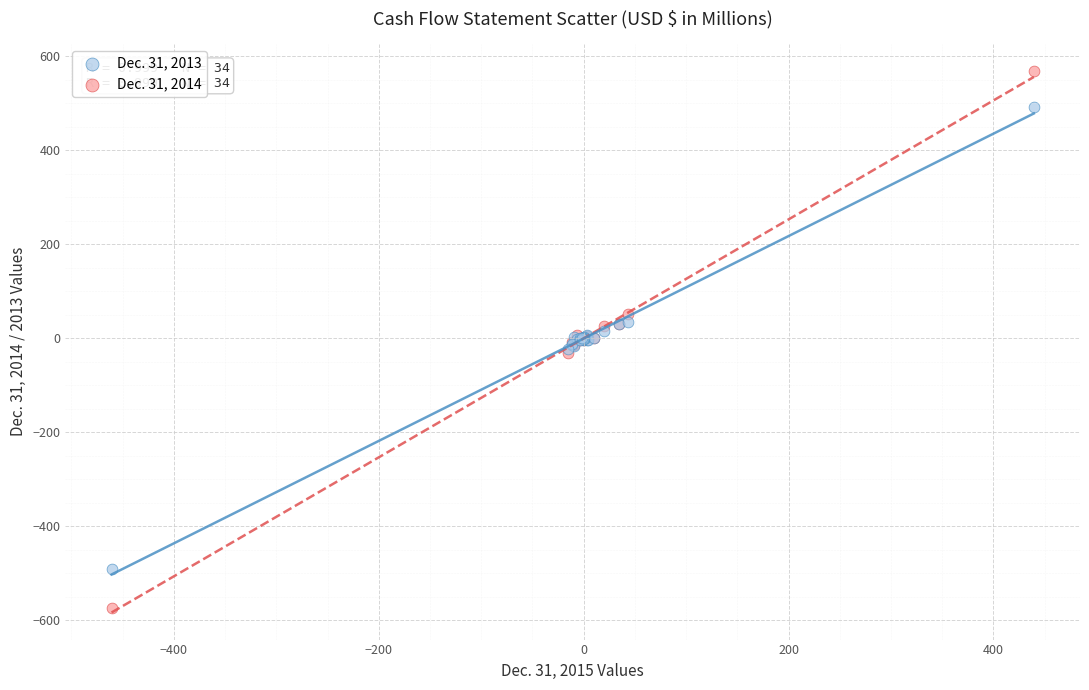

Which series has the widest spread of Y values?

Dec. 31, 2014